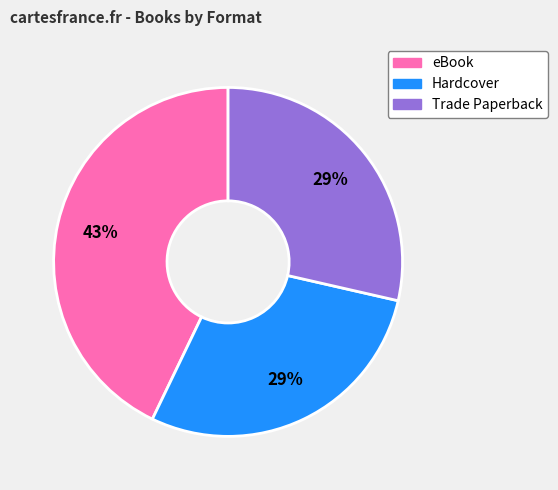

To the nearest percent, what is the difference between the largest and smallest slice percentages?

14%